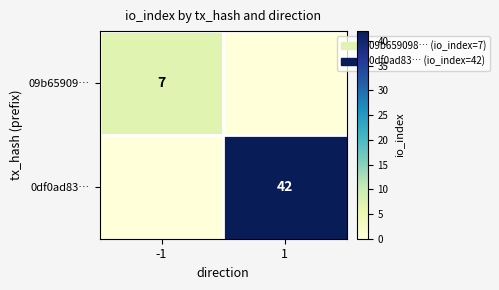

The 0df0ad83… series shows 56 at 1. True or false?

False